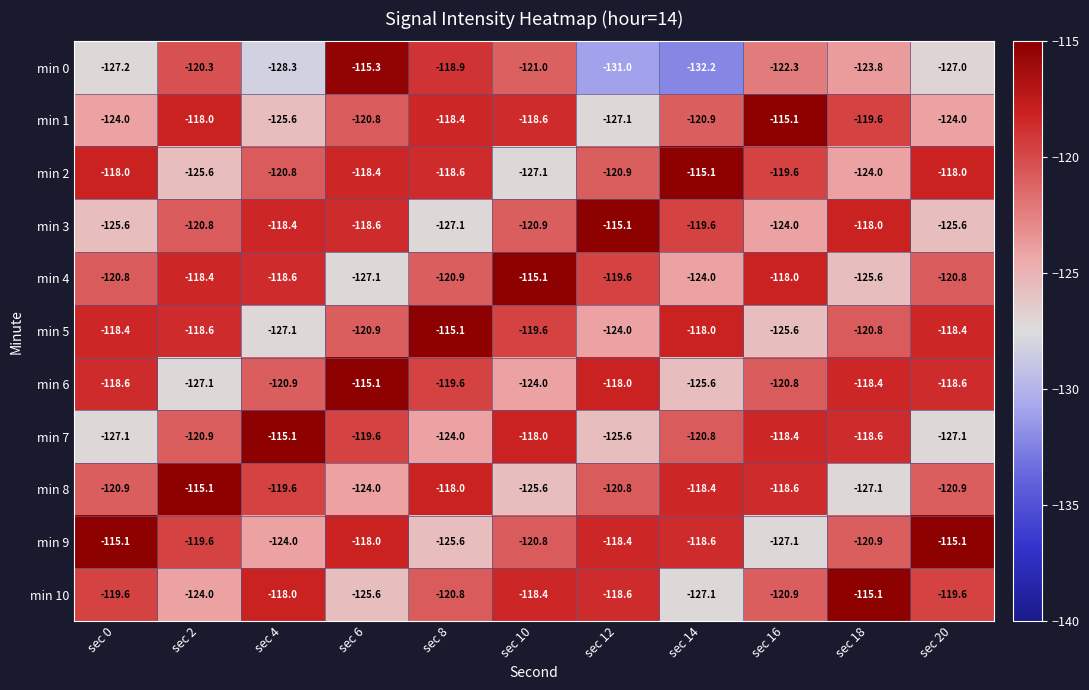

The value of min 2 at sec 4 is -195.3. True or false?

False